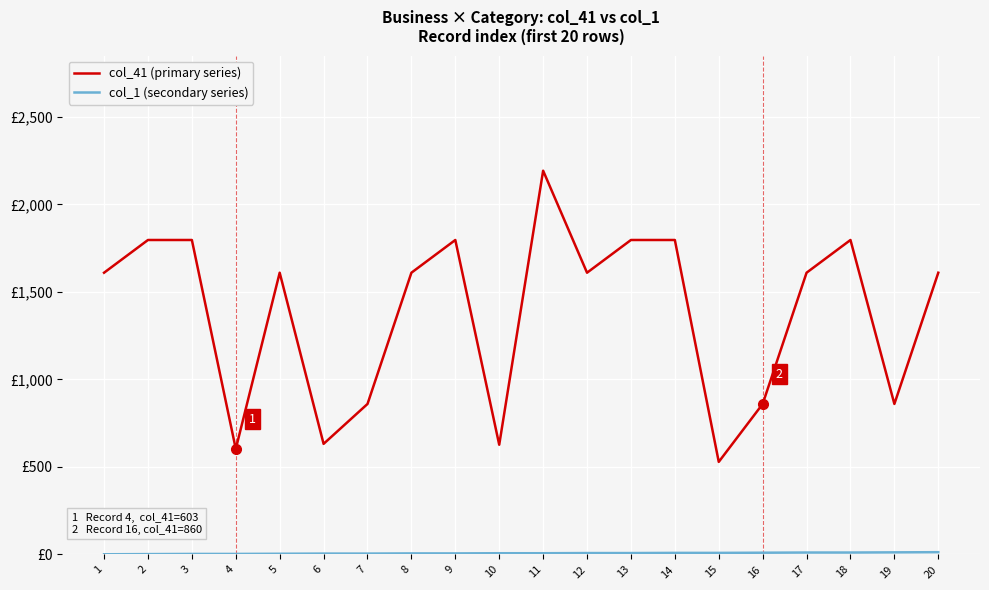

The col_1 (secondary series) series shows 5 at 6. True or false?

True